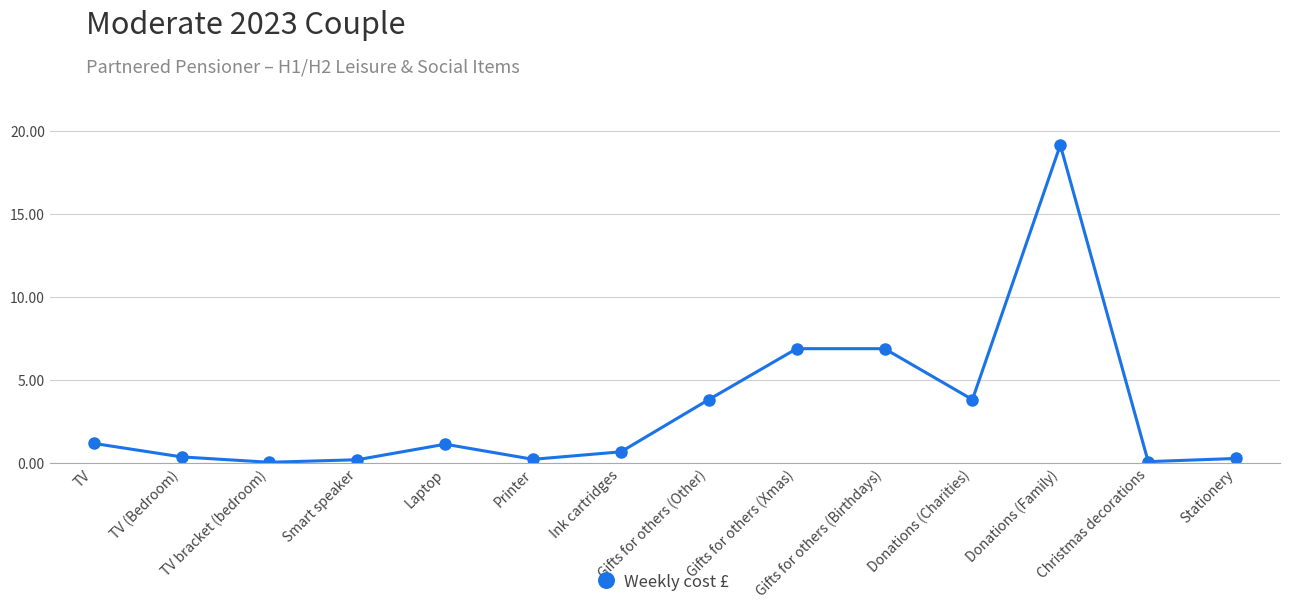

True or false: there are more than 0 points higher than both neighbors.

True